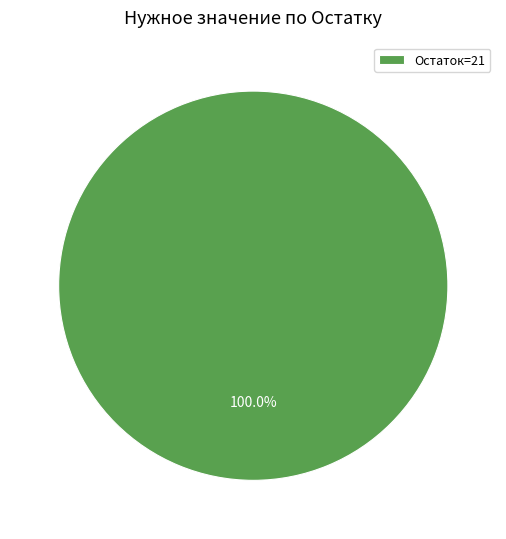

Rank the categories by value from highest to lowest.

Остаток=21